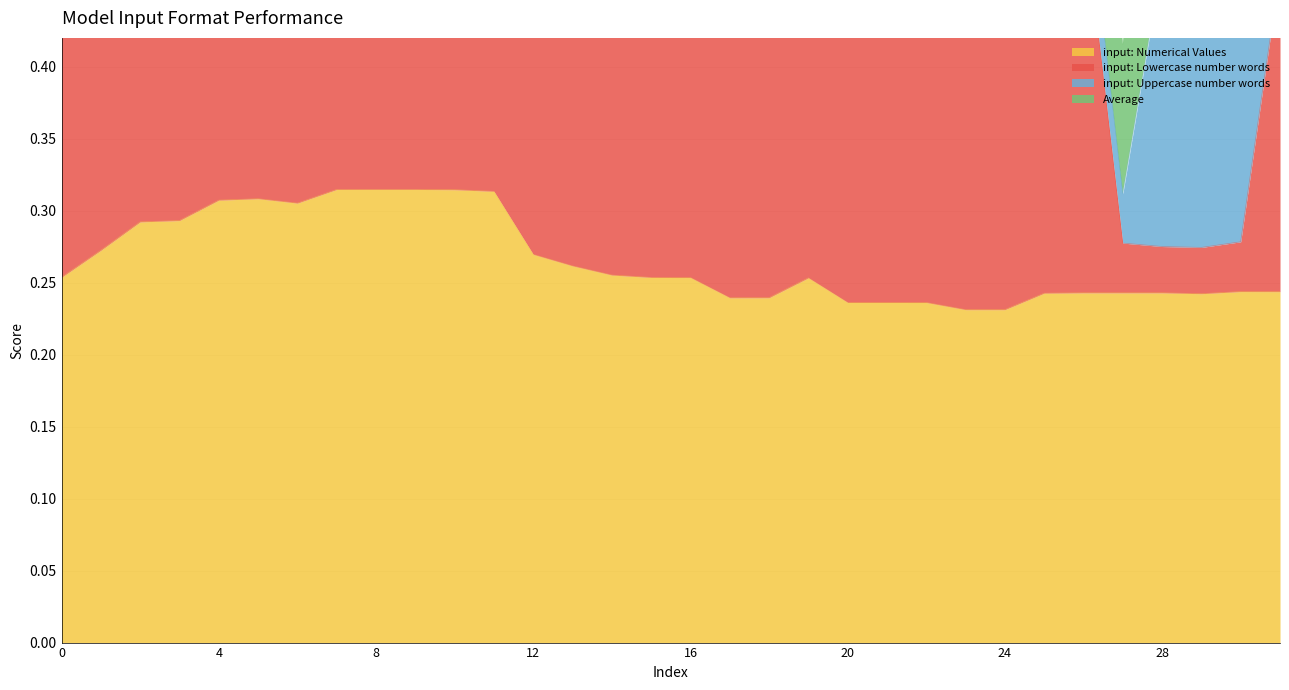

What is the smallest value displayed?

0.2